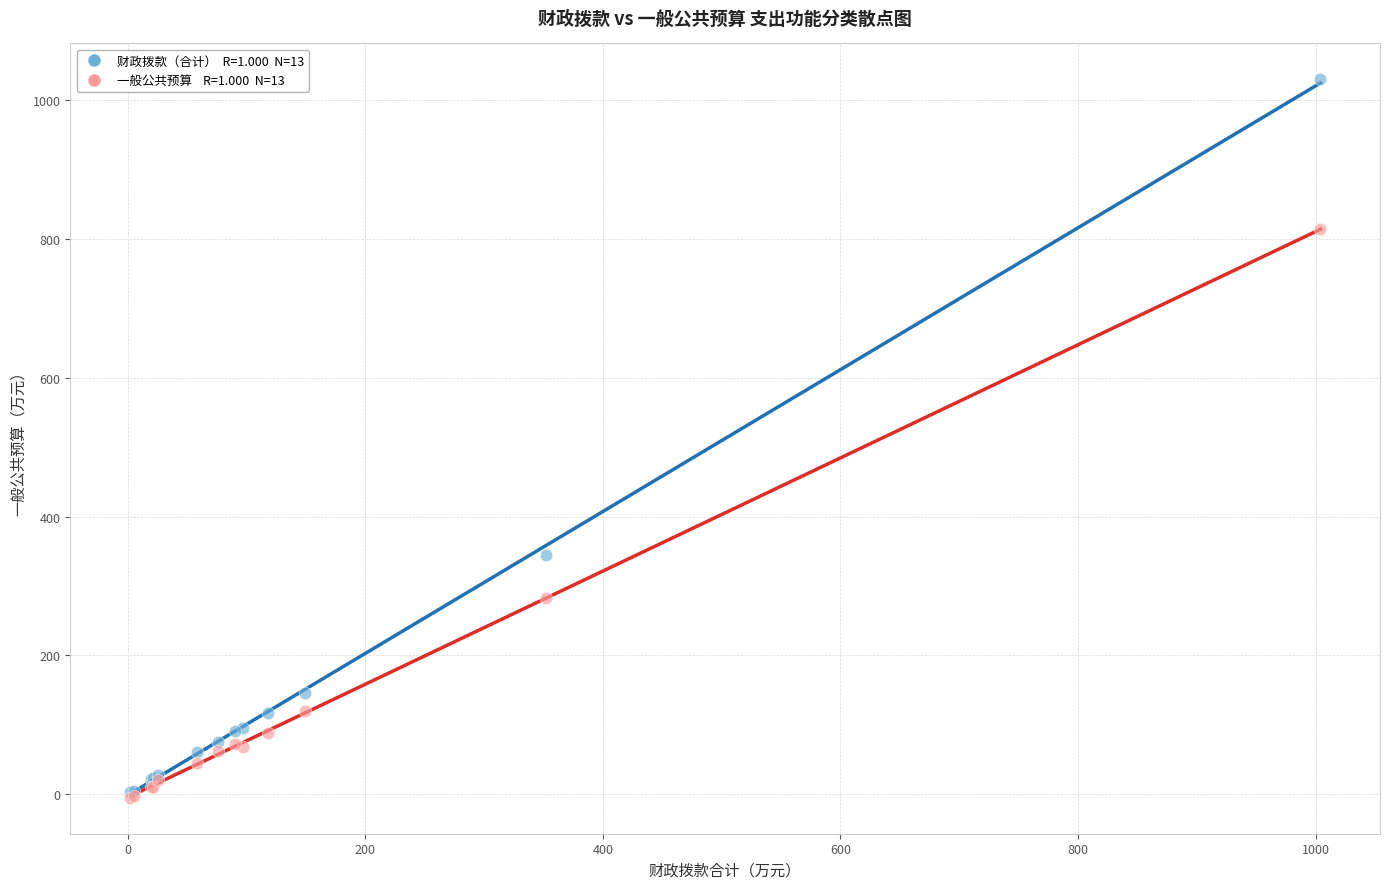

Across all series, what Y value is closest to 512?

345.1